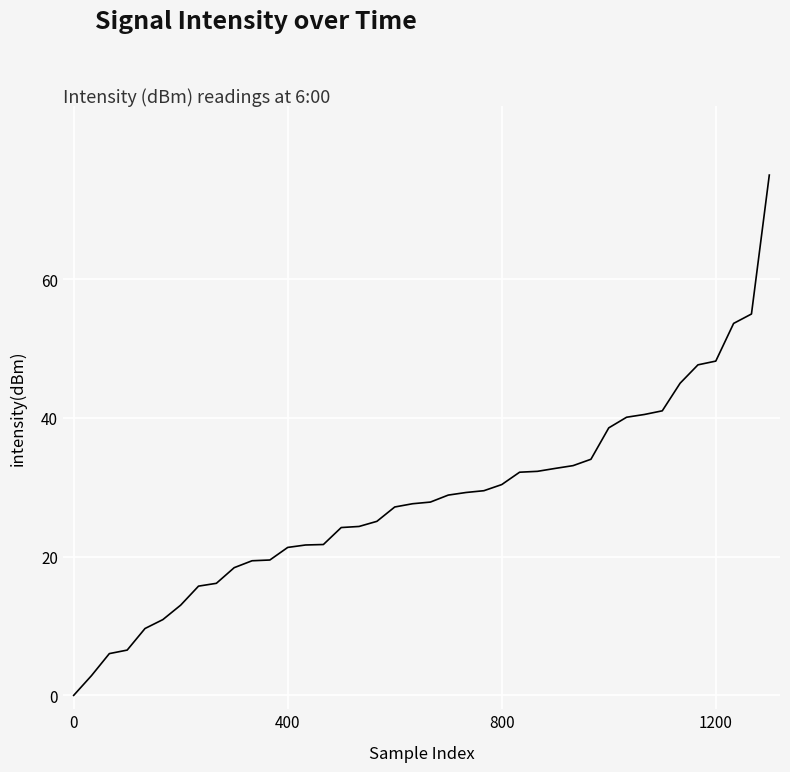

Does the chart display data point markers on the line(s)?

No